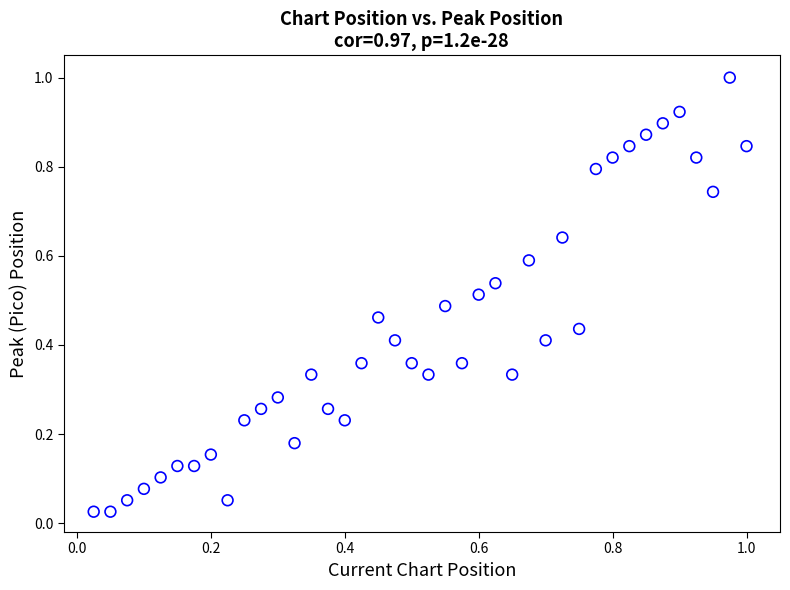

What is the range of Y values (max minus min)?

1.0